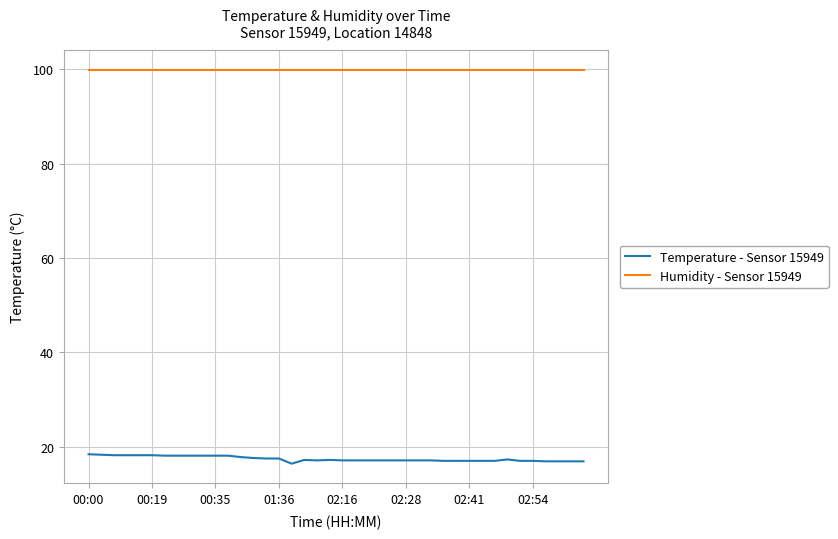

List the series in order of their overall mean, highest first.

Humidity - Sensor 15949, Temperature - Sensor 15949